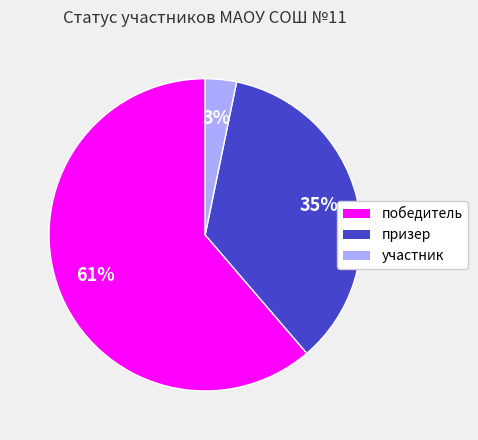

Is the sum of победитель and участник greater than half?

Yes